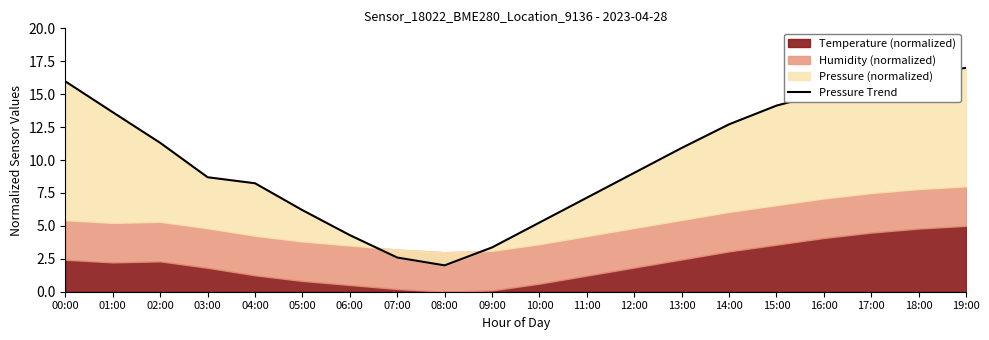

How many points are lower than both their immediate neighbors (excluding endpoints)?

1